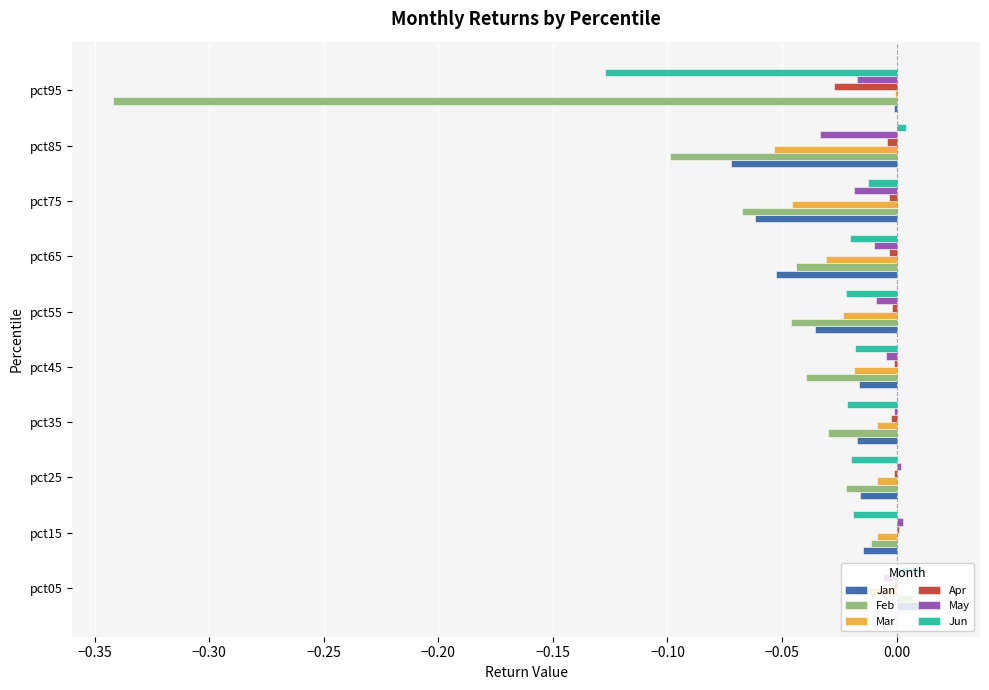

Is it true that Feb equals -0.0 at pct75?

False